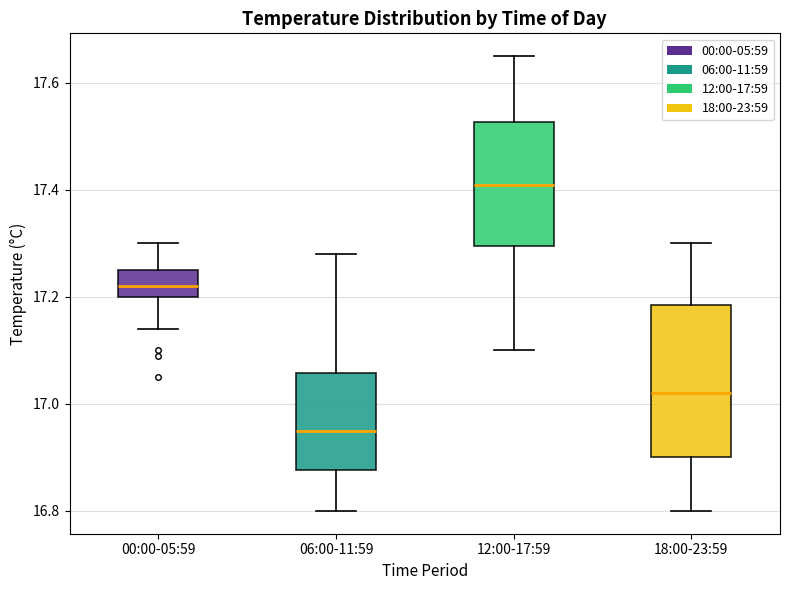

Reading left to right, read every box against the y-axis: the position of its median line, the range the box covers, and the ends of its whiskers. The values are not printed on the chart, so give them approximately, as read against the axis.

00:00-05:59: median 17.22, box 17.20 to 17.26, whiskers 17.14 to 17.30
06:00-11:59: median 16.96, box 16.88 to 17.06, whiskers 16.80 to 17.28
12:00-17:59: median 17.42, box 17.30 to 17.52, whiskers 17.10 to 17.66
18:00-23:59: median 17.02, box 16.90 to 17.18, whiskers 16.80 to 17.30